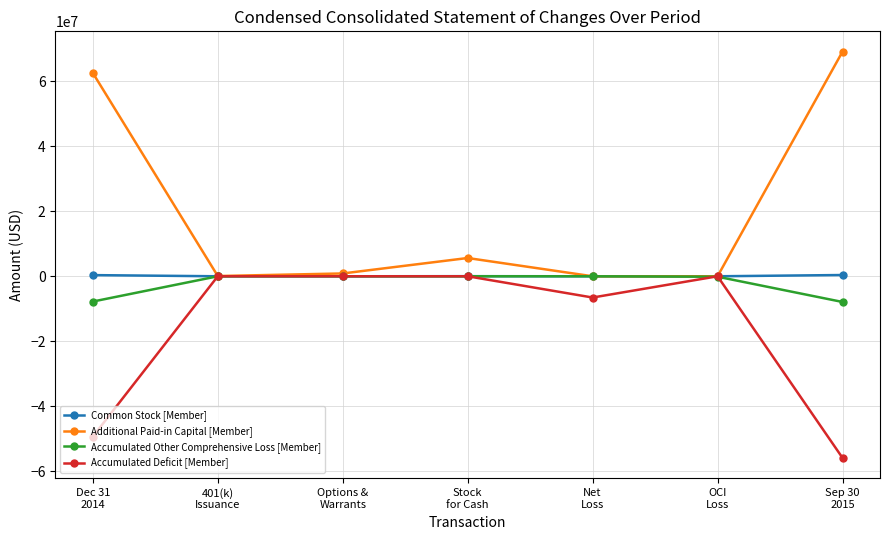

What position from the left is Options &
Warrants?

3